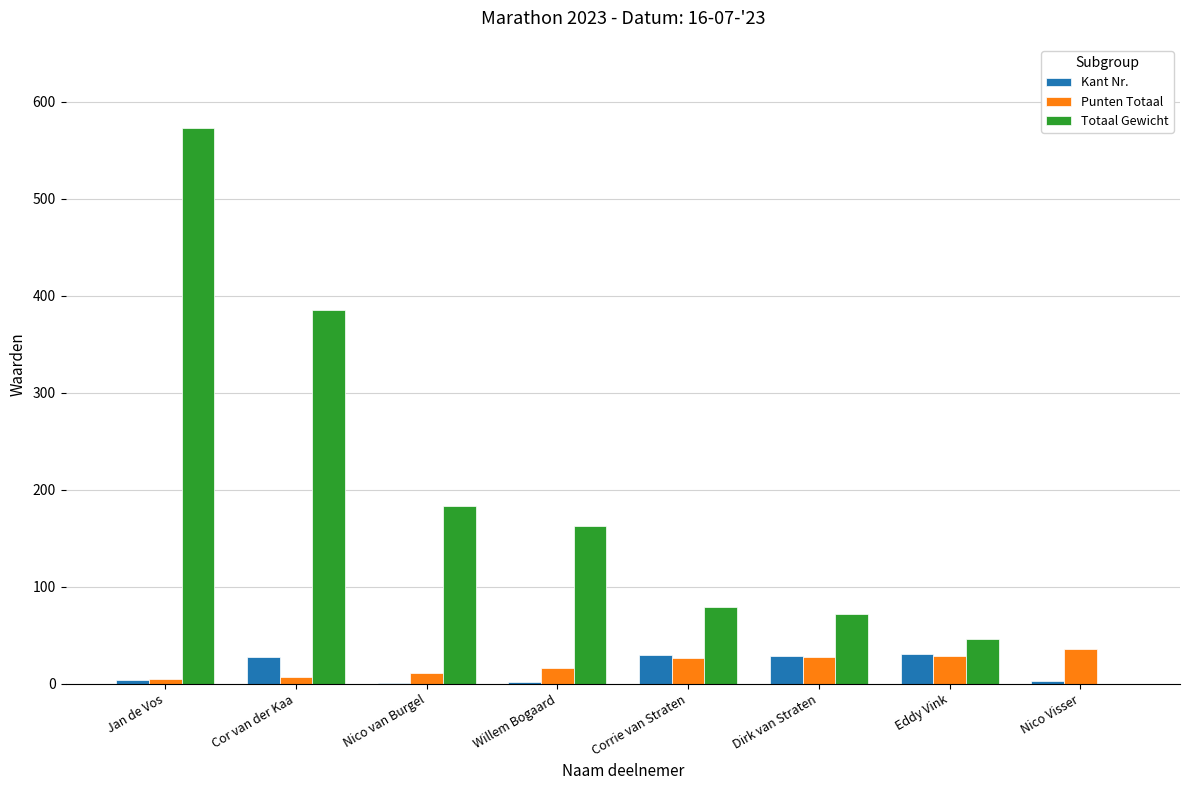

The value of Totaal Gewicht at Corrie van Straten is 79. True or false?

True